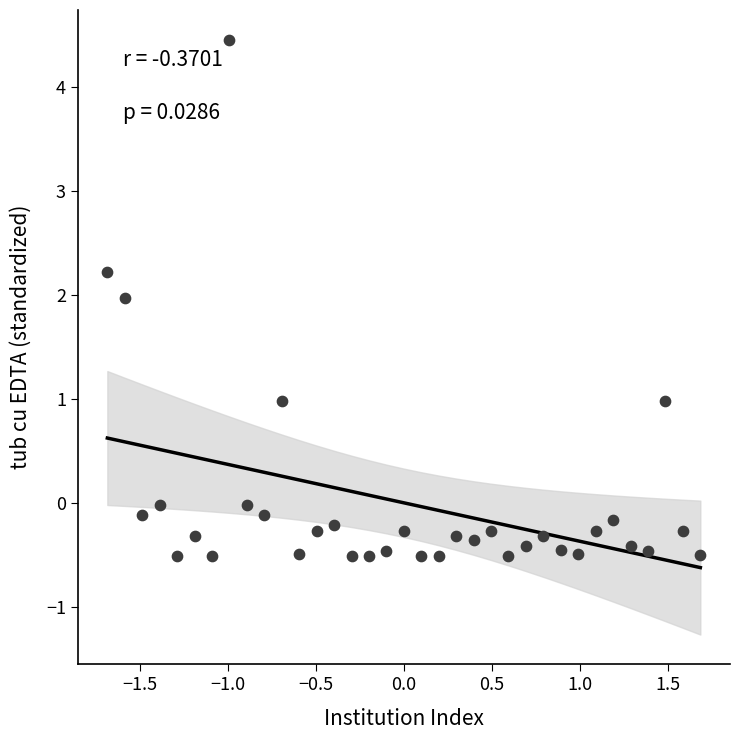

What is the range of Y values (max minus min)?

5.0